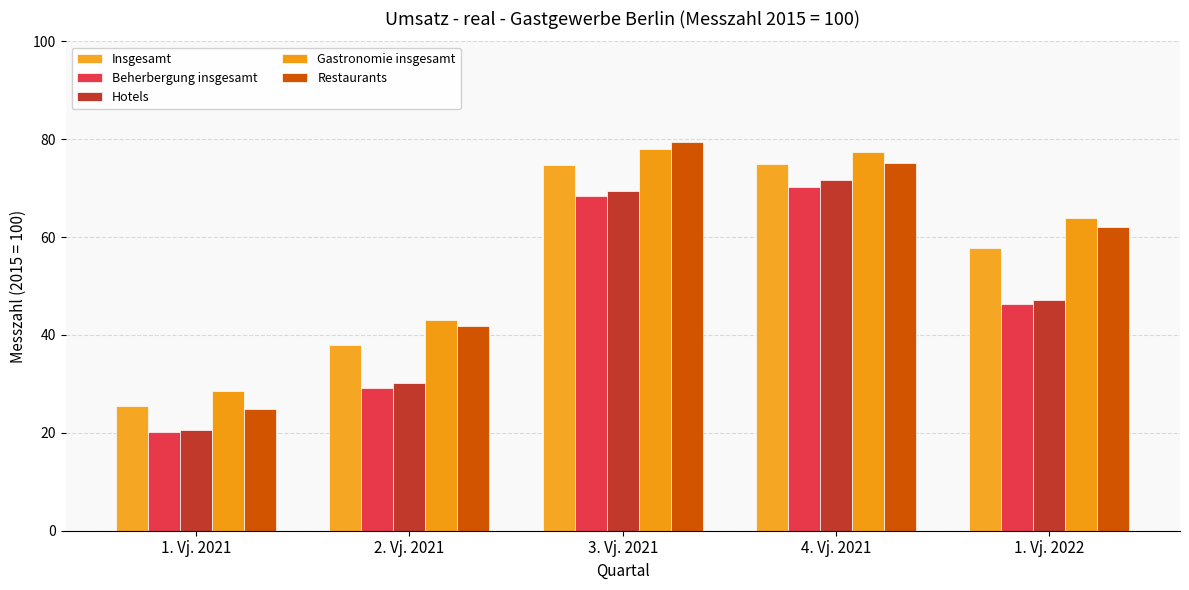

What is the total value across all series at 1. Vj. 2021?

119.6